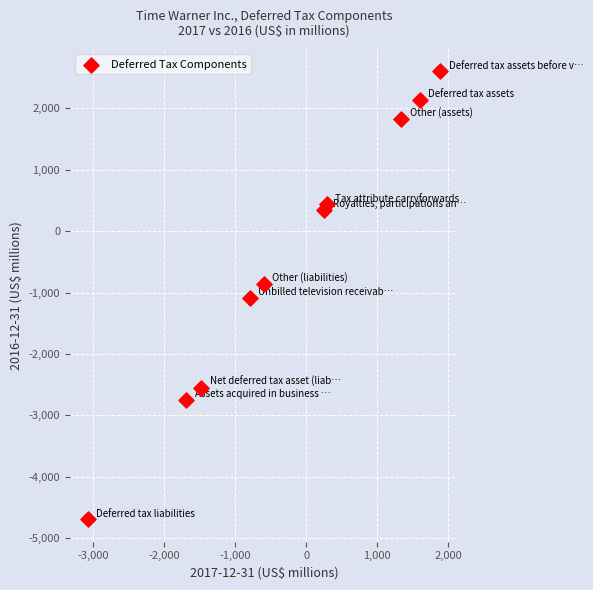

What is the average X value?

-224